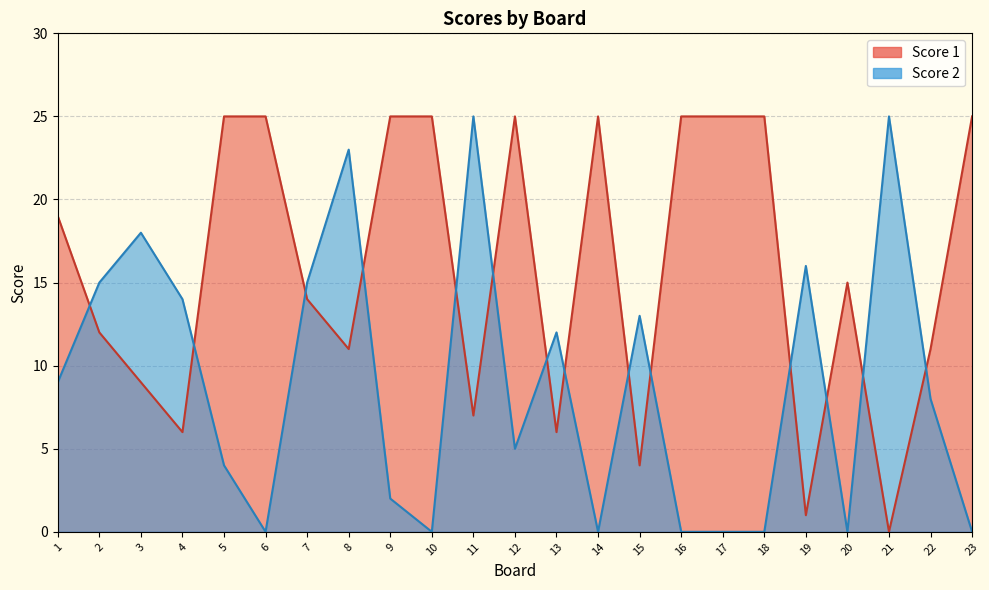

How many lines are shown in the chart?

2